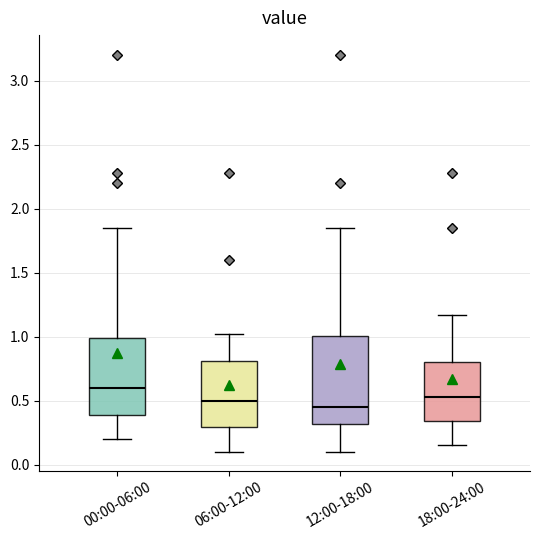

Reading left to right, transcribe this box plot: for each box, give where its median line is, the range the box spans, and where its two whiskers end, as read against the y-axis. The values are not printed on the chart, so give them approximately, as read against the axis.

00:00-06:00: median 0.60, box 0.40 to 1.00, whiskers 0.20 to 1.85
06:00-12:00: median 0.50, box 0.30 to 0.80, whiskers 0.10 to 1.00
12:00-18:00: median 0.45, box 0.30 to 1.00, whiskers 0.10 to 1.85
18:00-24:00: median 0.55, box 0.35 to 0.80, whiskers 0.15 to 1.15